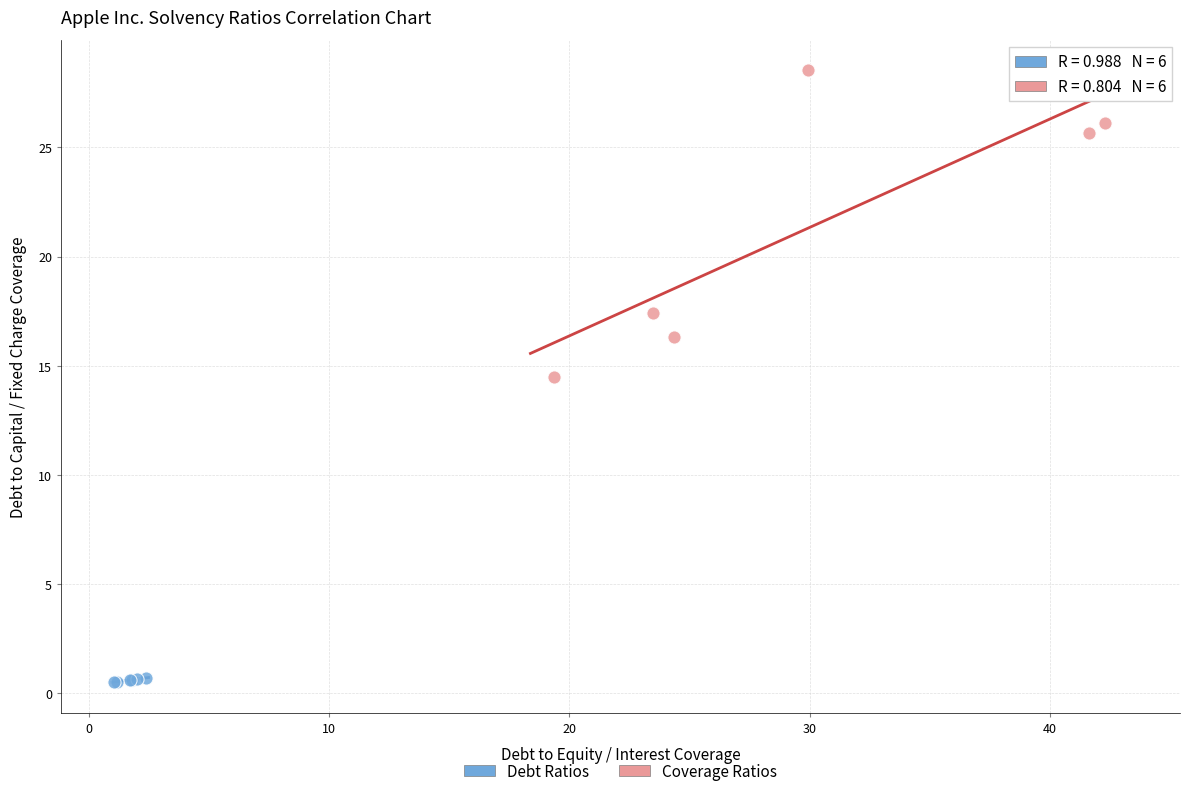

Which series has the widest spread of Y values?

Coverage Ratios